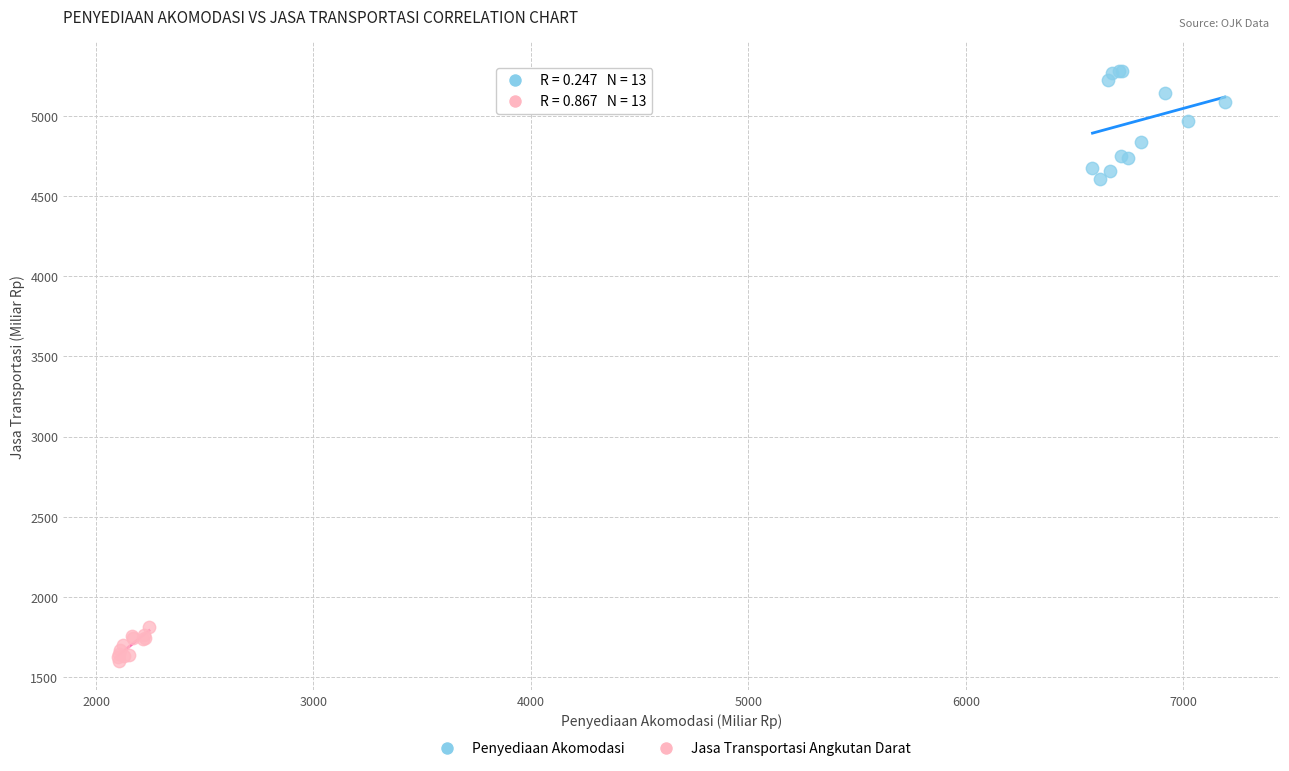

Which series reaches the minimum Y coordinate?

Jasa Transportasi Angkutan Darat